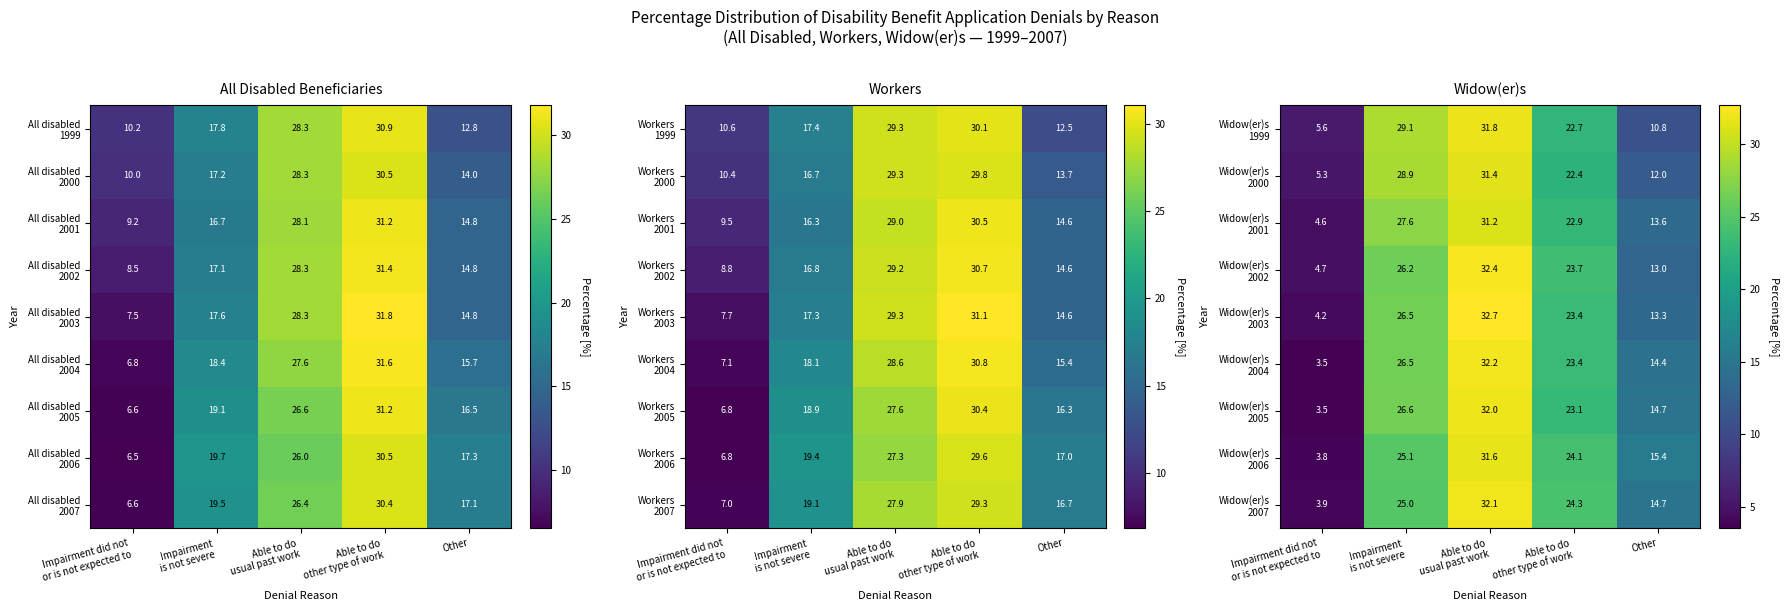

What is the minimum value for Widow(er)s 2000?

5.3